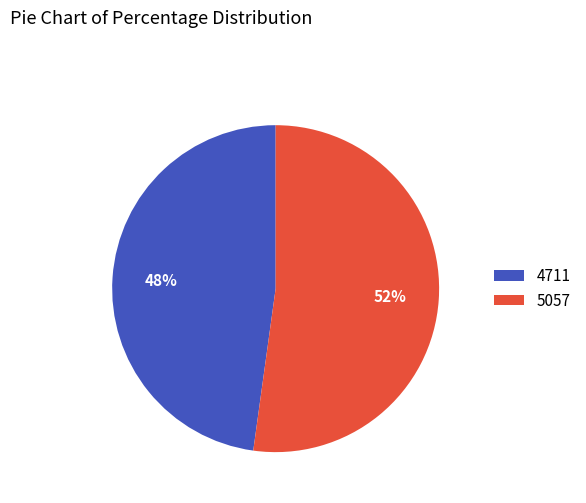

What is the ratio of the value at 5057 to the value at 4711?

1.1